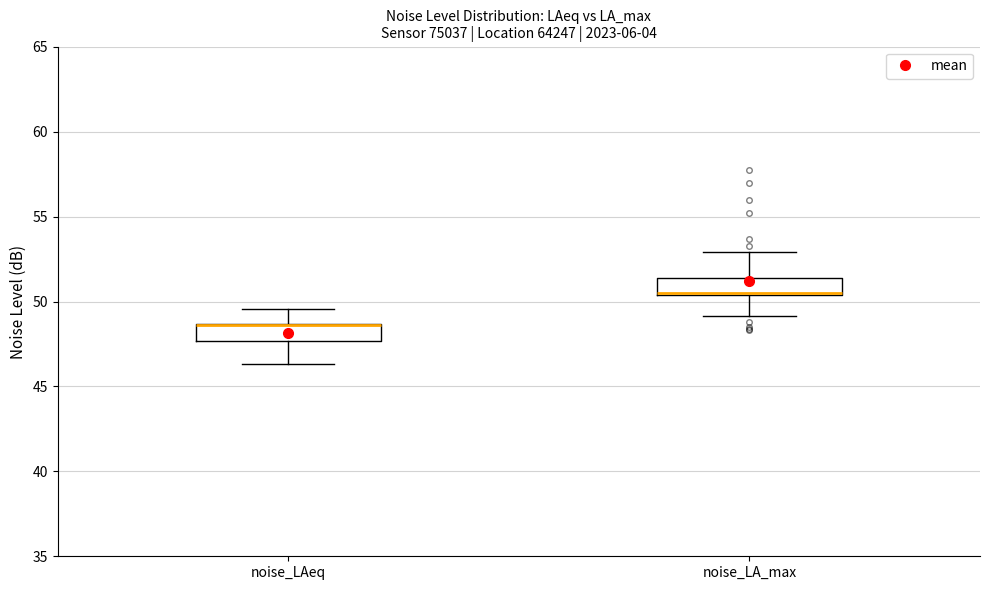

Reading left to right, read every box against the y-axis: the position of its median line, the range the box covers, and the ends of its whiskers. The values are not printed on the chart, so give them approximately, as read against the axis.

noise_LAeq: median 48.5 (drawn on the box's upper edge), box 47.5 to 48.5, whiskers 46.5 to 49.5
noise_LA_max: median 50.5, box 50.5 to 51.5, whiskers 49.0 to 53.0